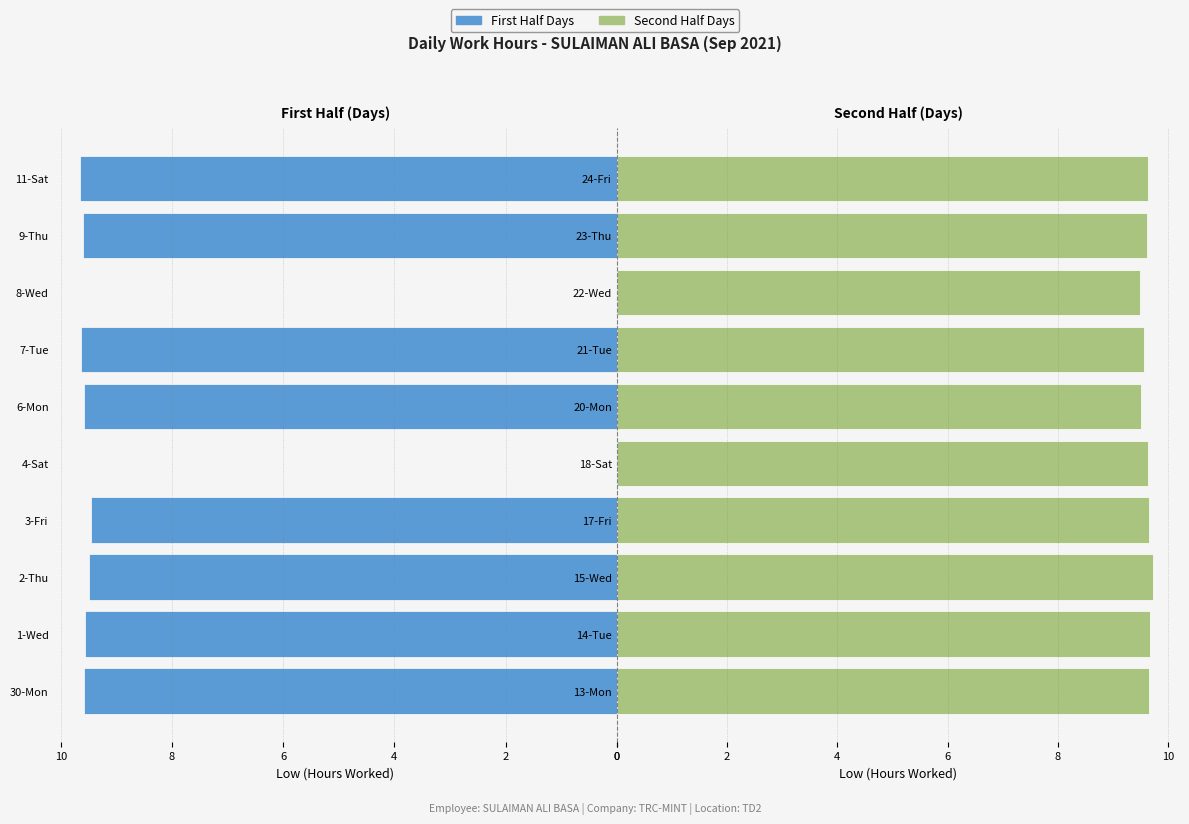

What is the smallest value displayed?

9.5